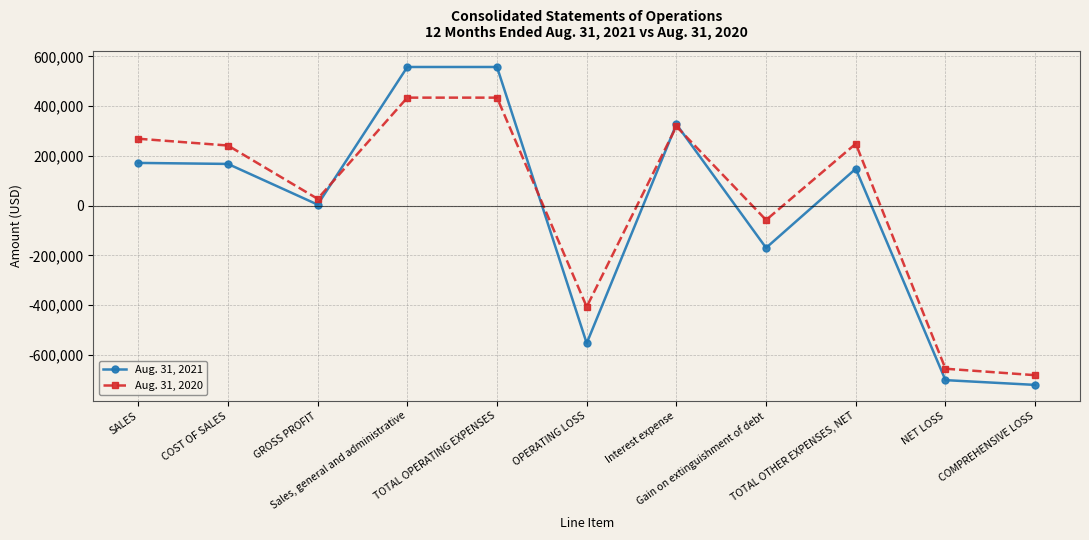

The Aug. 31, 2021 series shows 167669 at COST OF SALES. True or false?

True